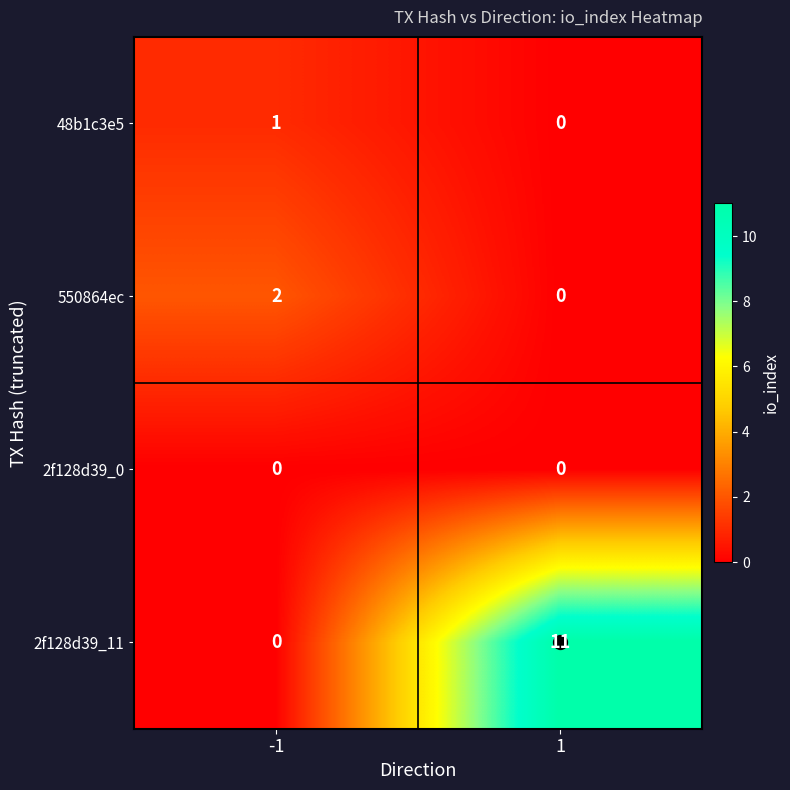

What is the total value across all series at -1?

3